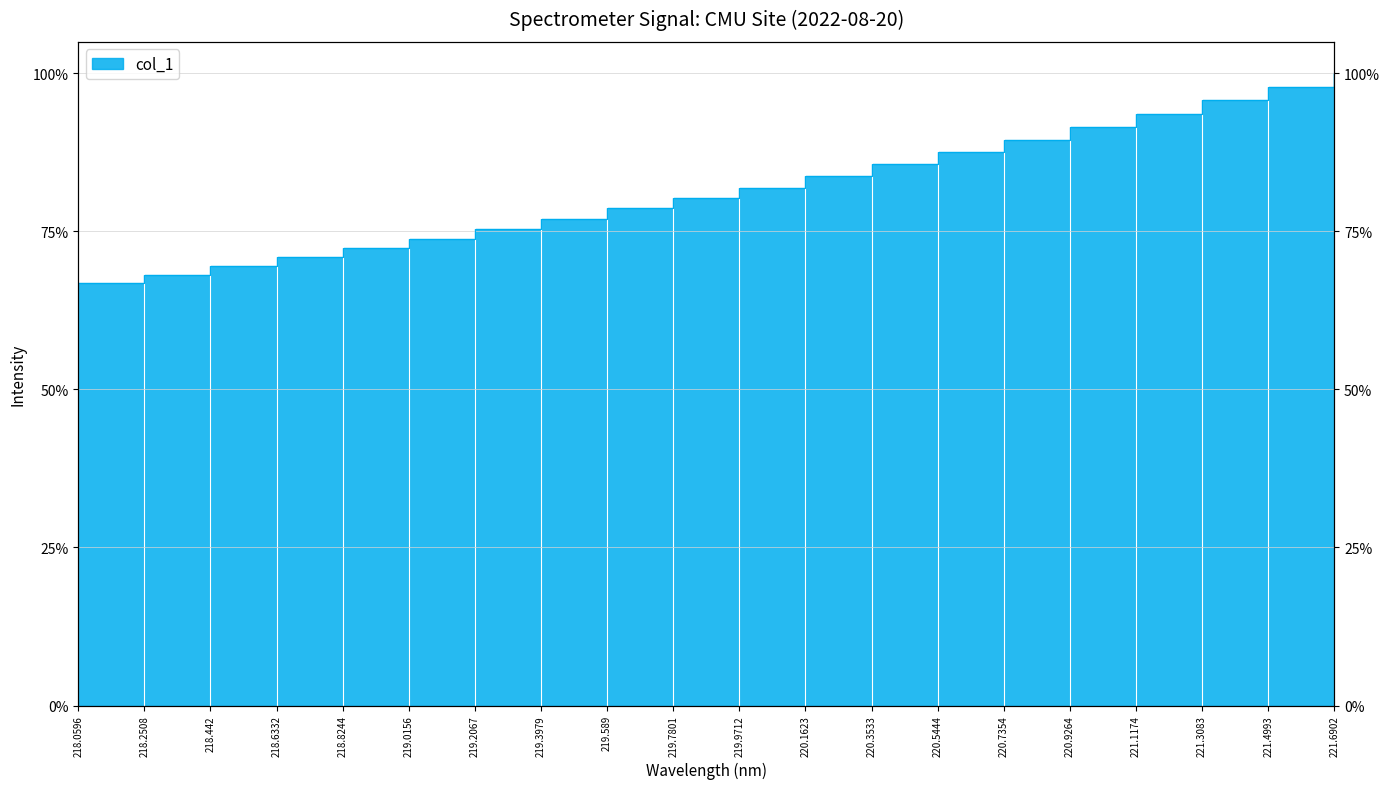

What is the label of the 10th point from the right?

219.9712